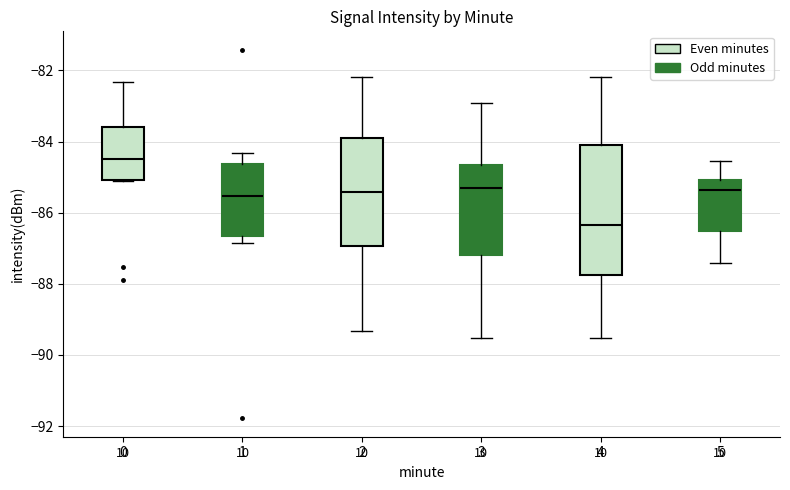

Where does the lower whisker of the box at x = 4 end on the y-axis? The values are not printed on the chart, so give them approximately, as read against the axis.

-89.6